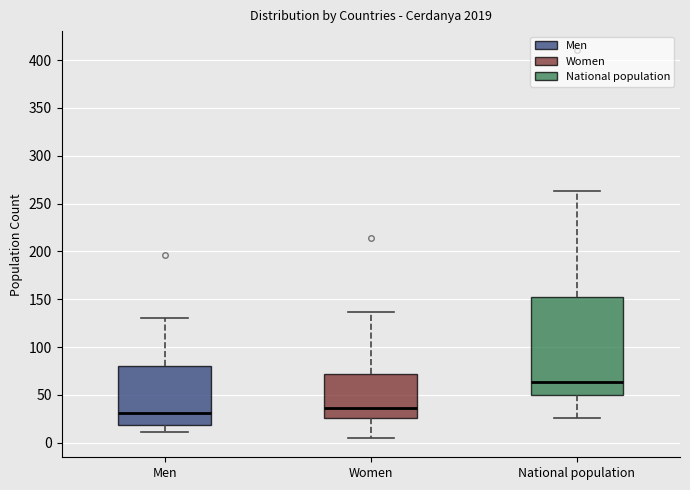

Reading left to right, read every box against the y-axis: the position of its median line, the range the box covers, and the ends of its whiskers. The values are not printed on the chart, so give them approximately, as read against the axis.

Men: median 30, box 20 to 80, whiskers 10 to 130
Women: median 35, box 25 to 70, whiskers 5 to 135
National population: median 65, box 50 to 150, whiskers 25 to 265